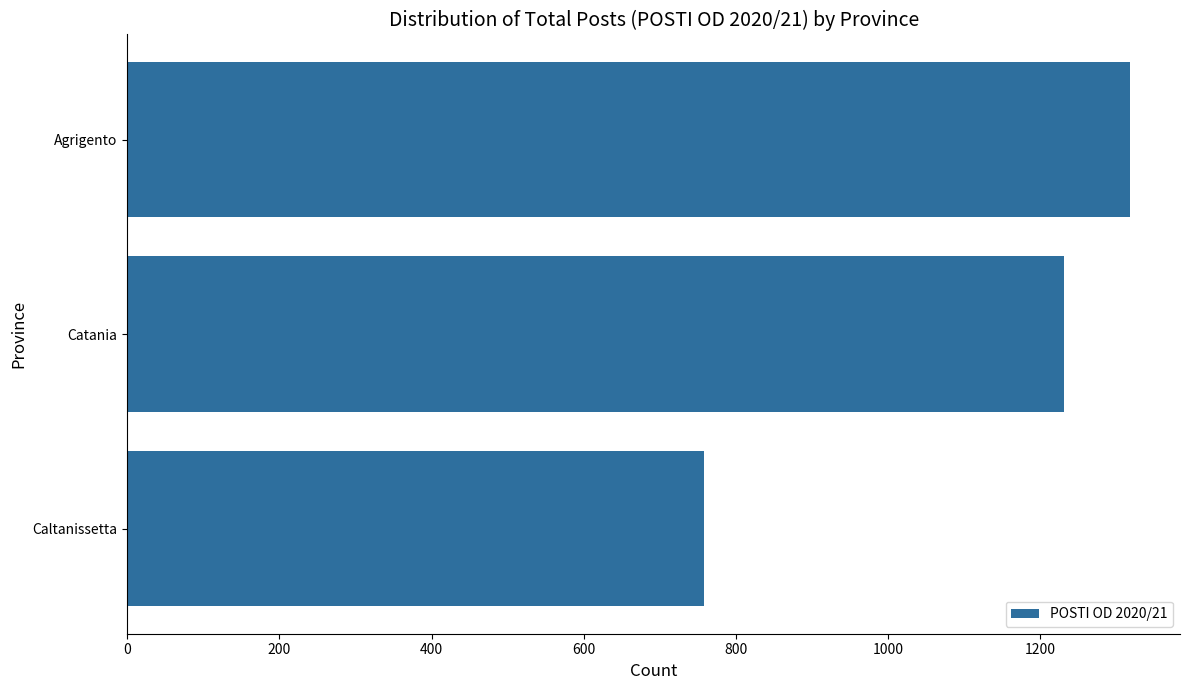

The value at Catania is 1231. True or false?

True